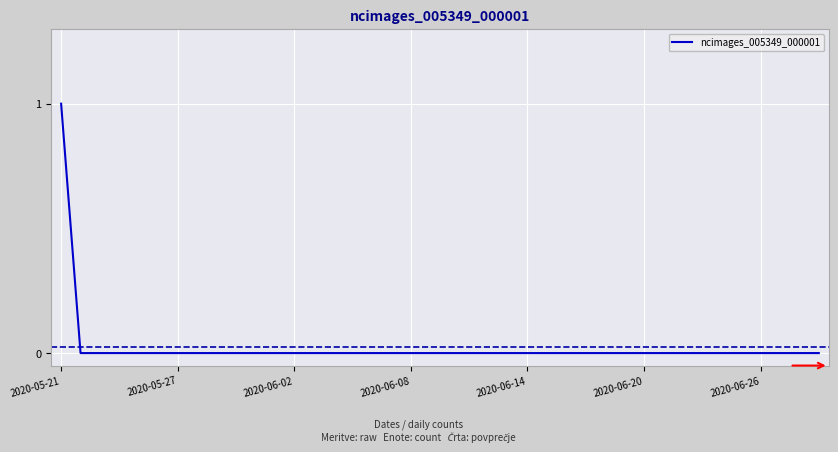

Which label corresponds to the largest value in the chart?

2020-05-21